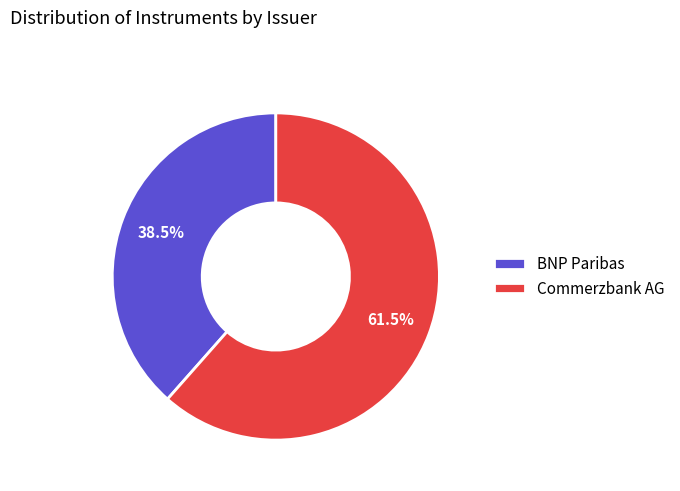

Which category accounts for the majority?

Commerzbank AG